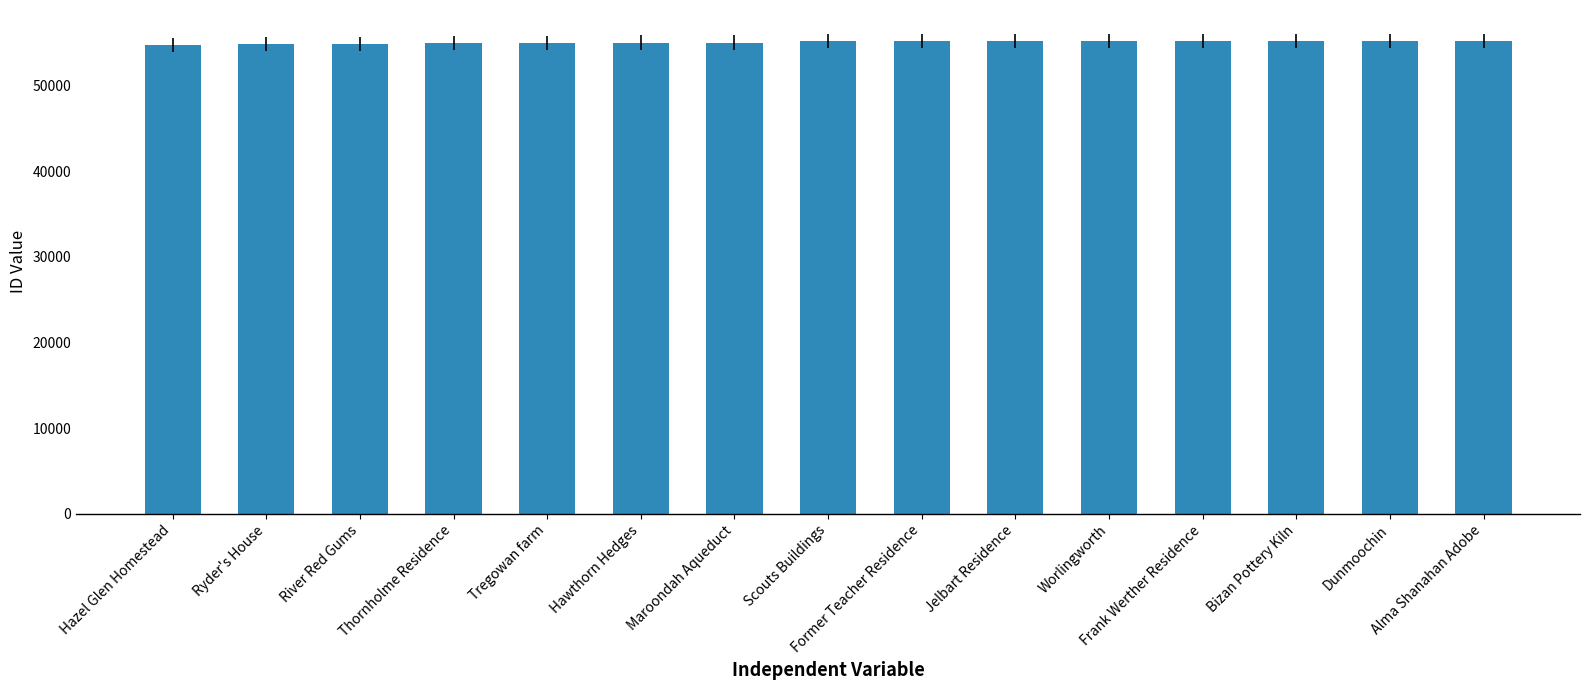

What is the difference between the values at Tregowan farm and Hazel Glen Homestead?

221